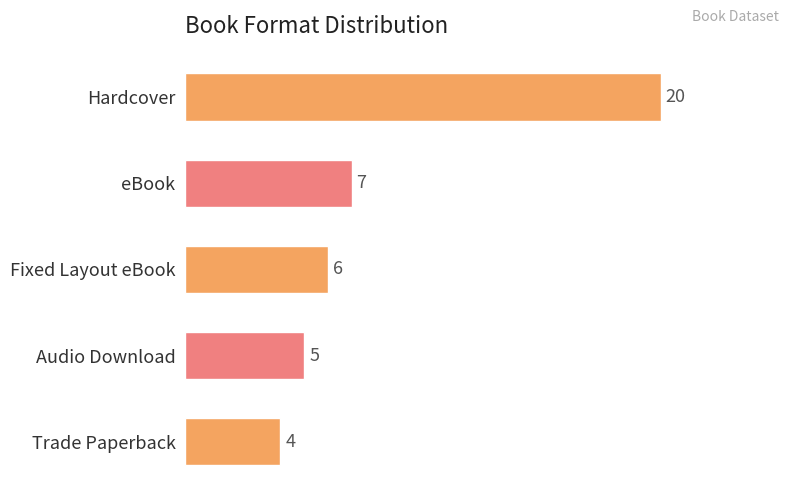

What is the difference between the maximum and second lowest values?

15